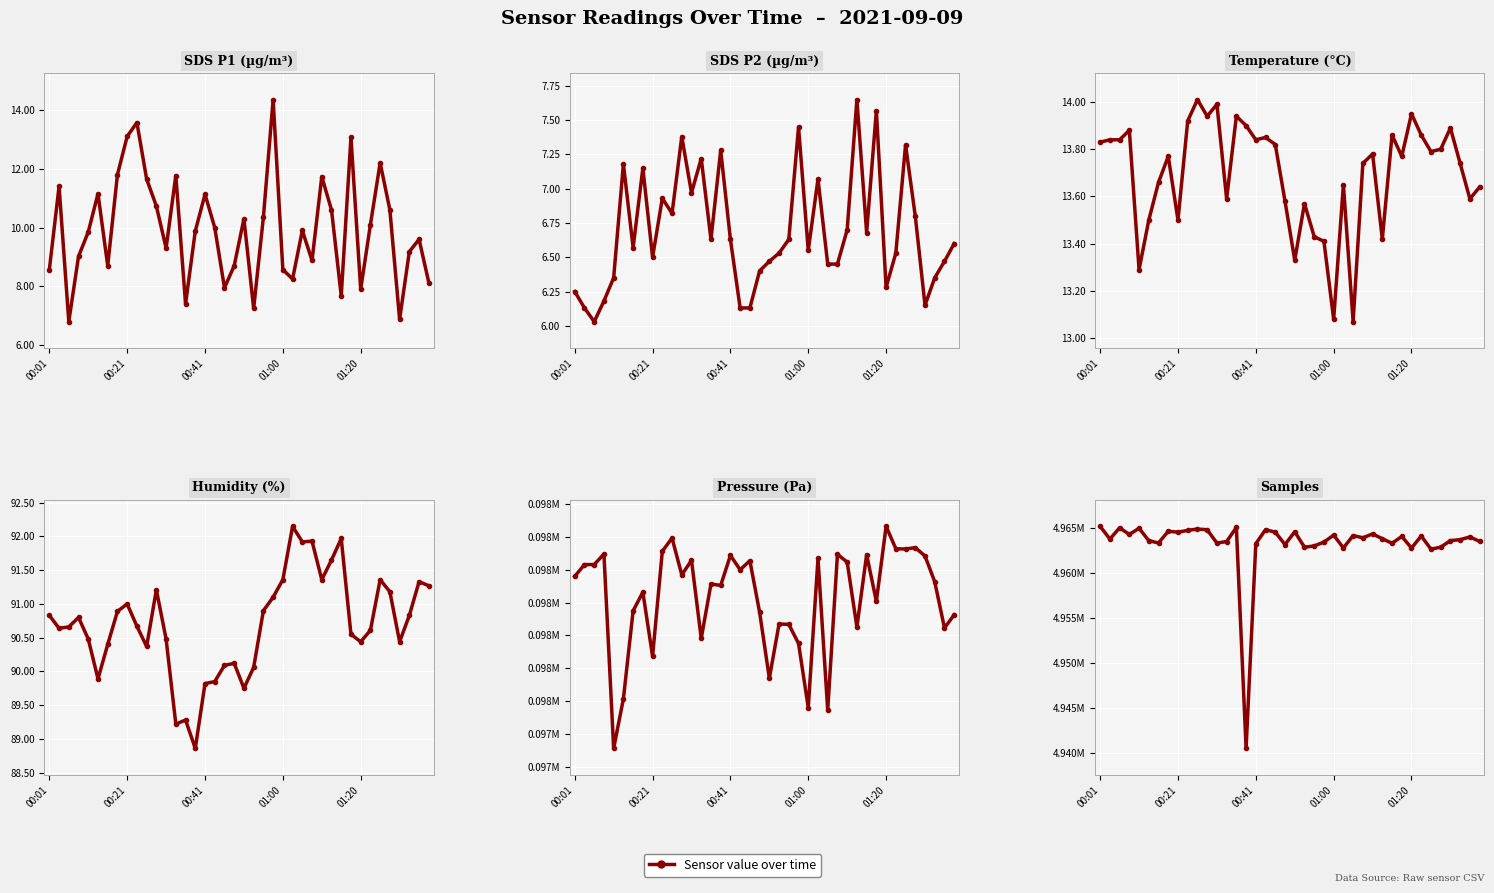

At which category is the sum across all series the highest?

00:01